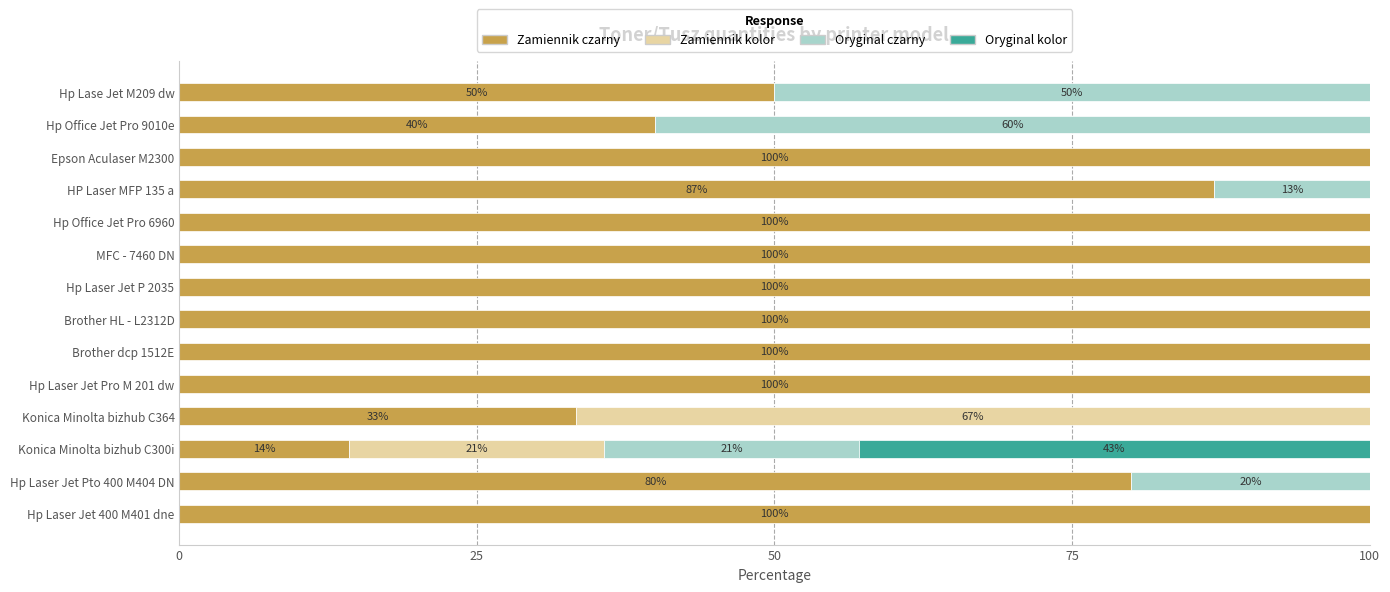

The Zamiennik czarny series shows 164.8 at Brother HL - L2312D. True or false?

False